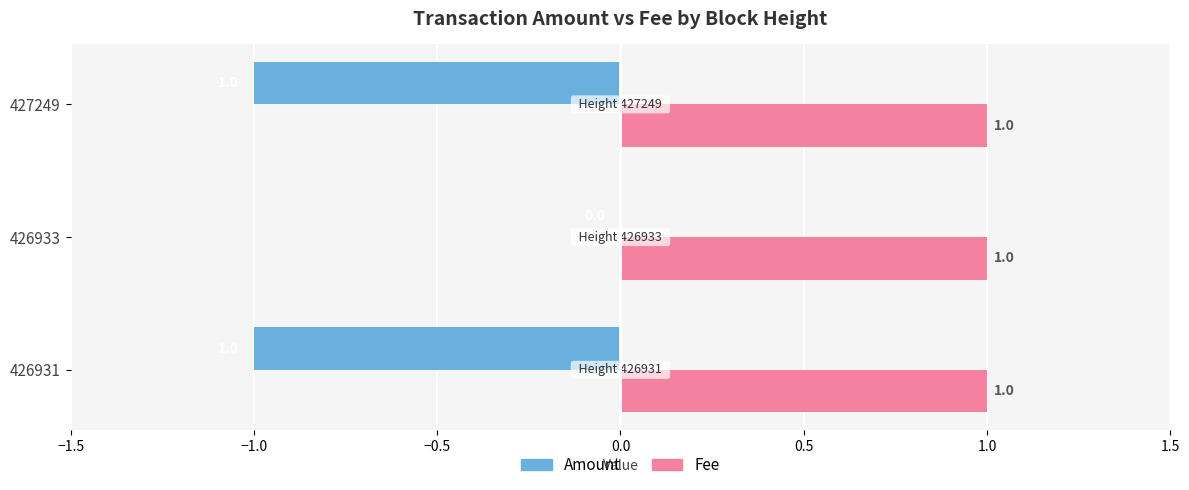

Which series changed the most between 426931 and 426933?

Amount